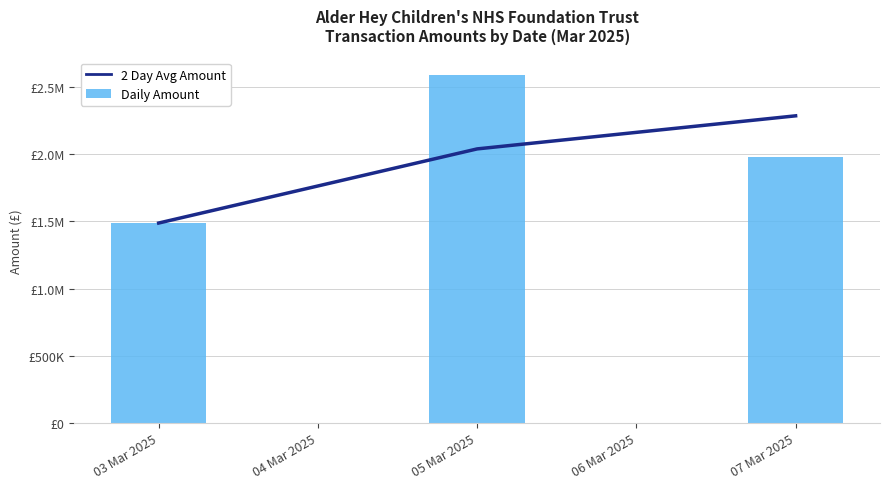

Rank the series by their maximum value, from highest to lowest.

Daily Amount, 2 Day Avg Amount